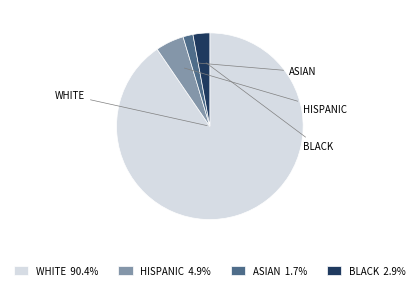

To the nearest percent, what percentage of the pie is HISPANIC?

5%